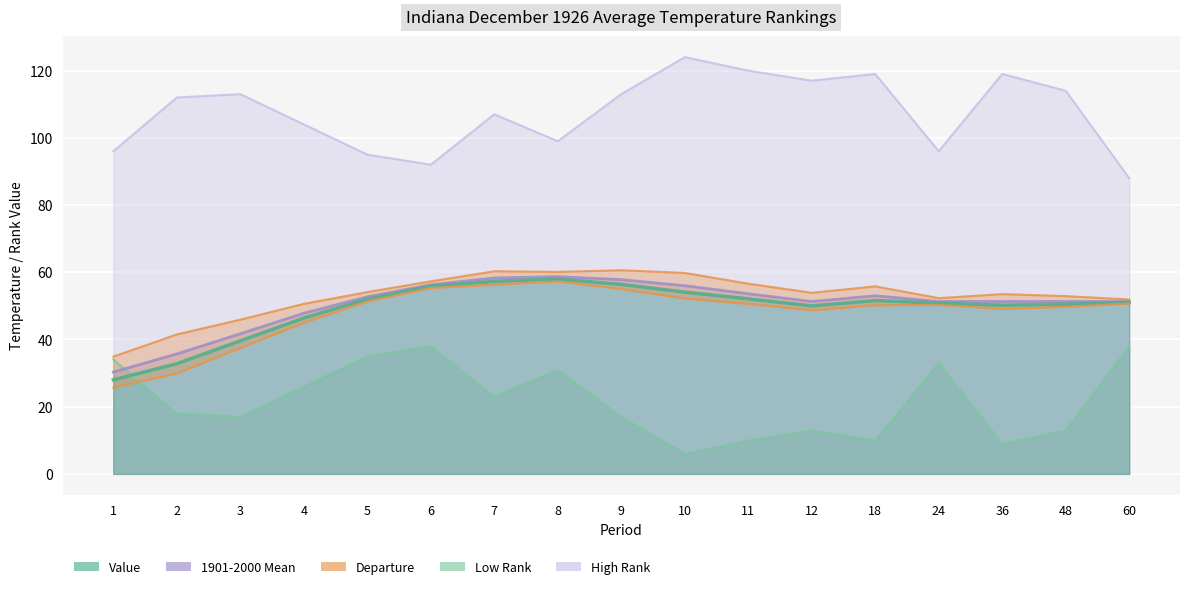

What is the difference between the maximum and minimum values in the Value series?

30.0